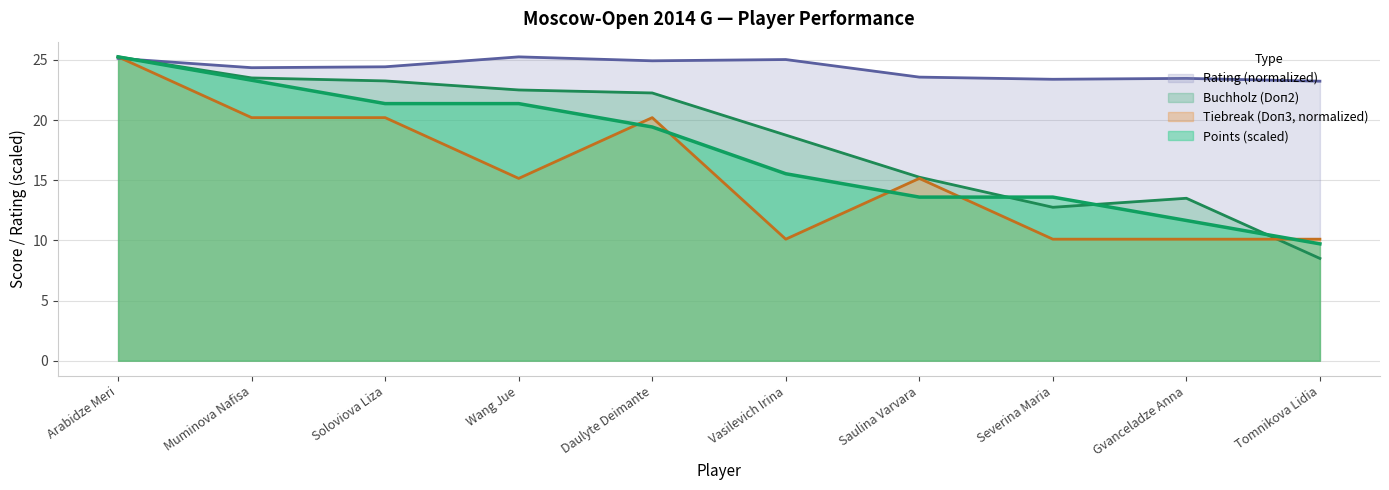

At how many categories does at least one series exceed 20?

10